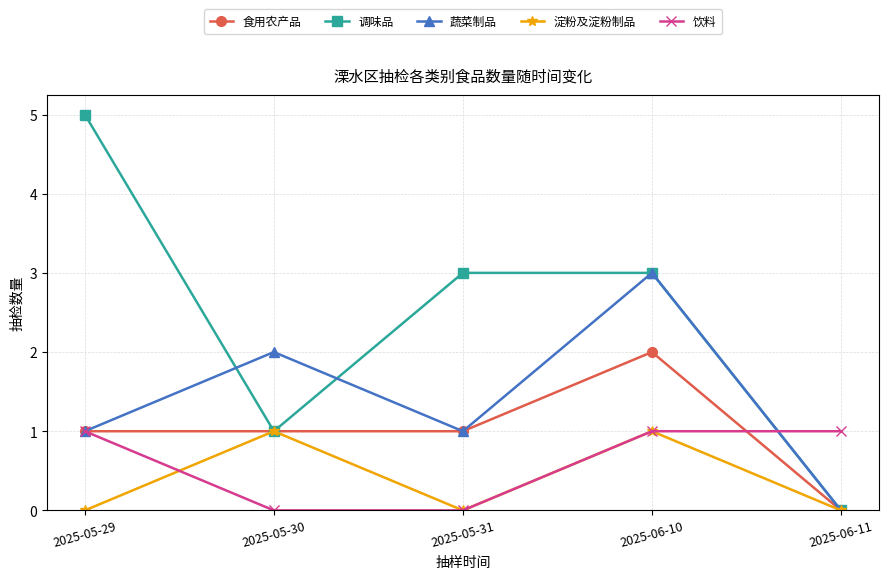

How many data points in 饮料 are less than 1?

2